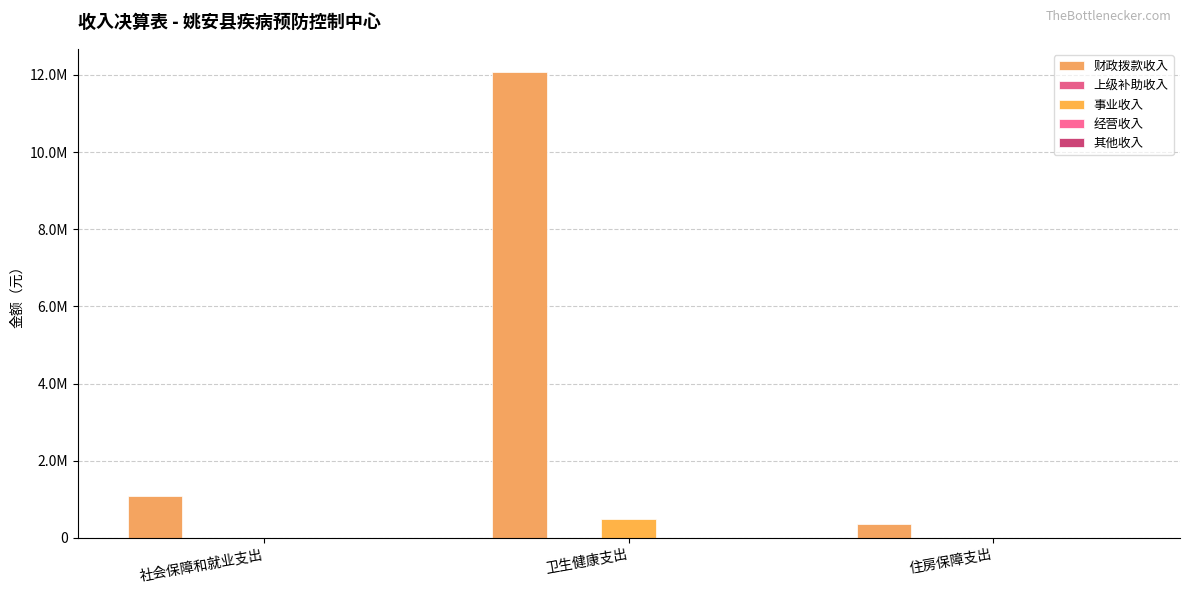

What is the label of the 2nd bar from the left?

卫生健康支出